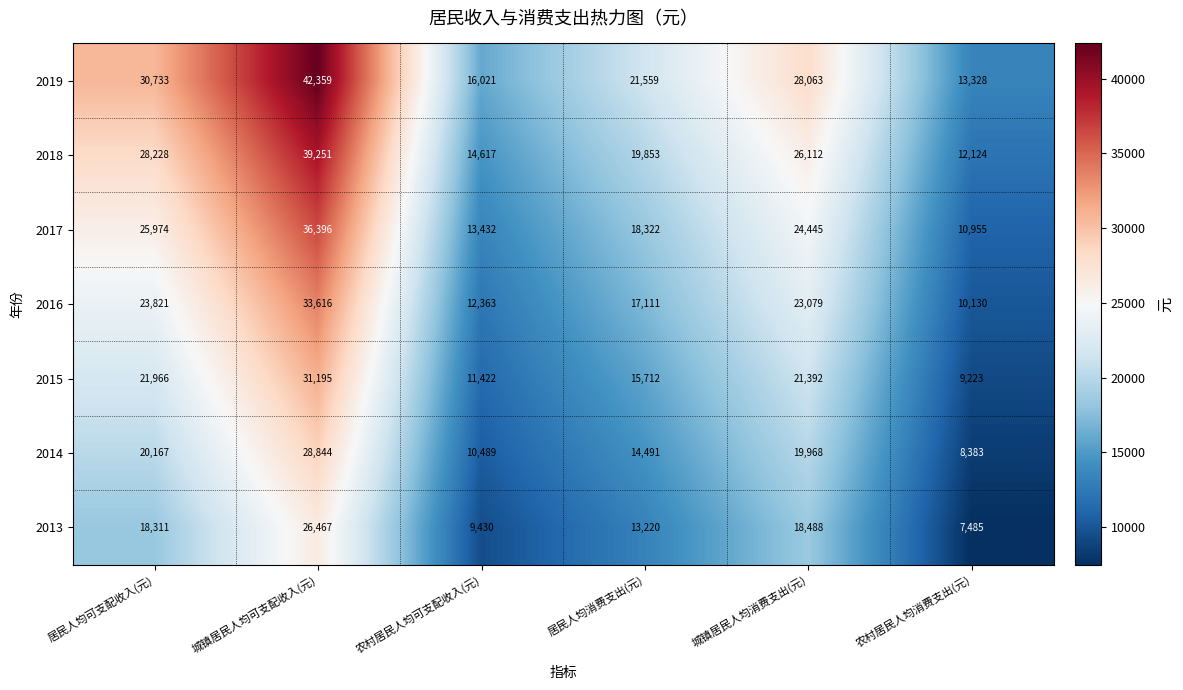

Which category has the highest value across all series?

城镇居民人均可支配收入(元)